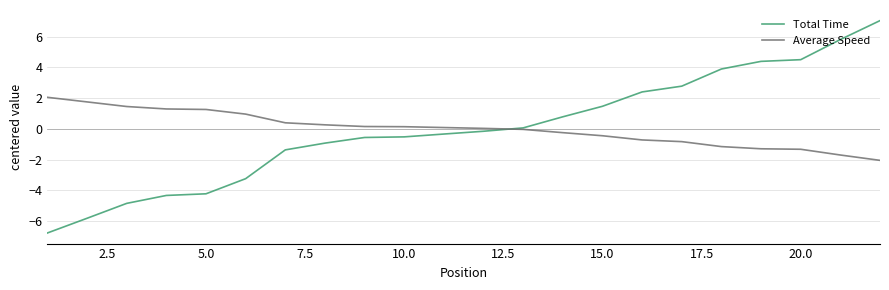

What is the lowest value of the Average Speed series?

-2.1